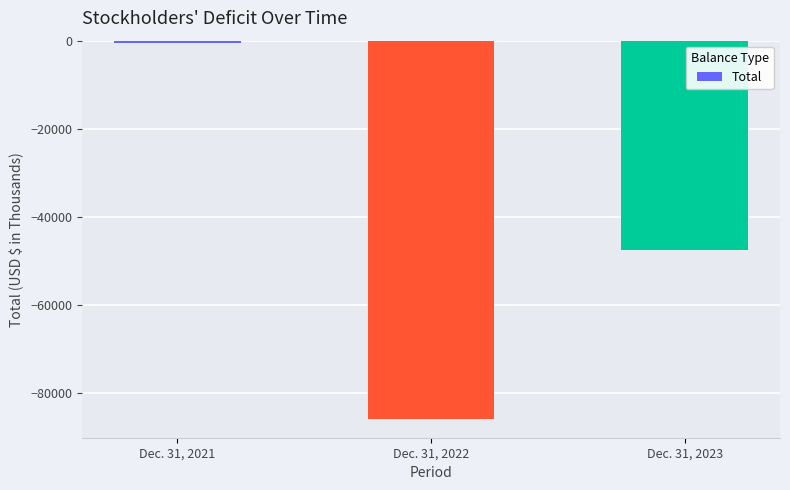

At which label is the value closest to -43105?

Dec. 31, 2023